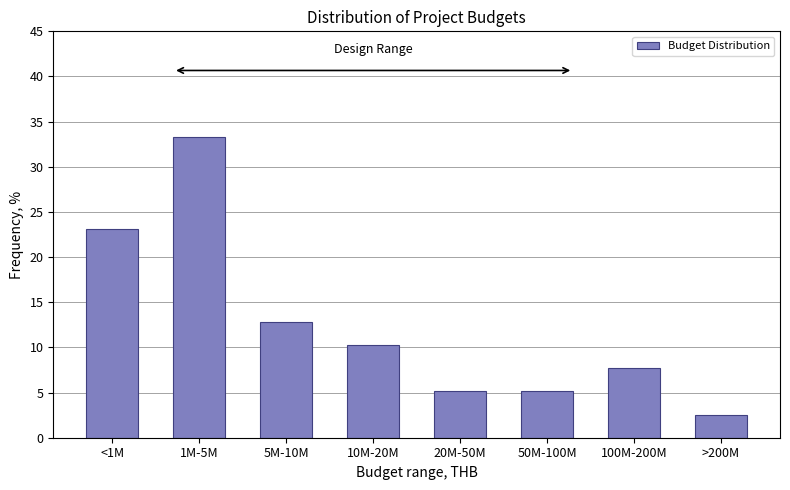

Reading left to right, transcribe all the data shown in this chart.

<1M=23.1	1M-5M=33.3	5M-10M=12.8	10M-20M=10.3	20M-50M=5.1	50M-100M=5.1	100M-200M=7.7	>200M=2.6